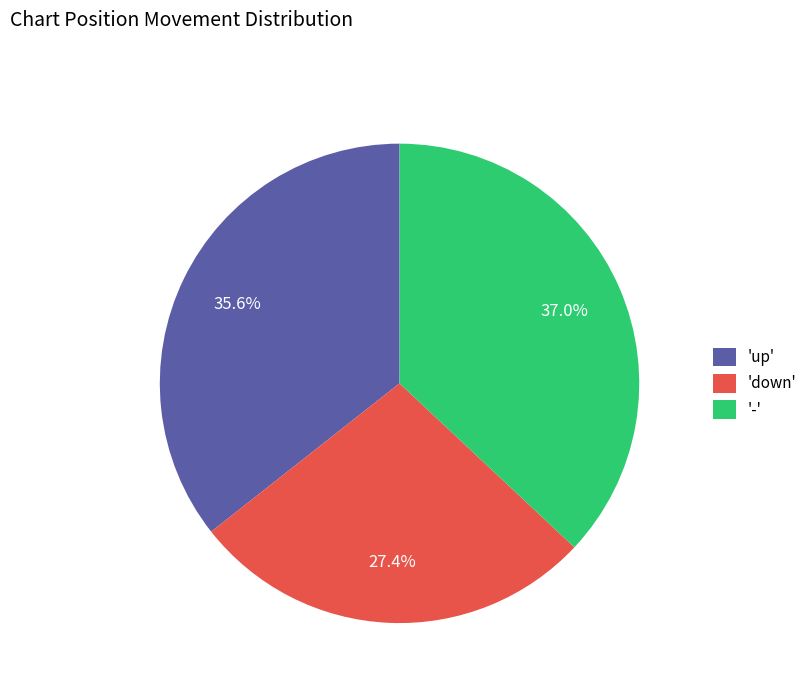

Count the number of slices in the pie.

3